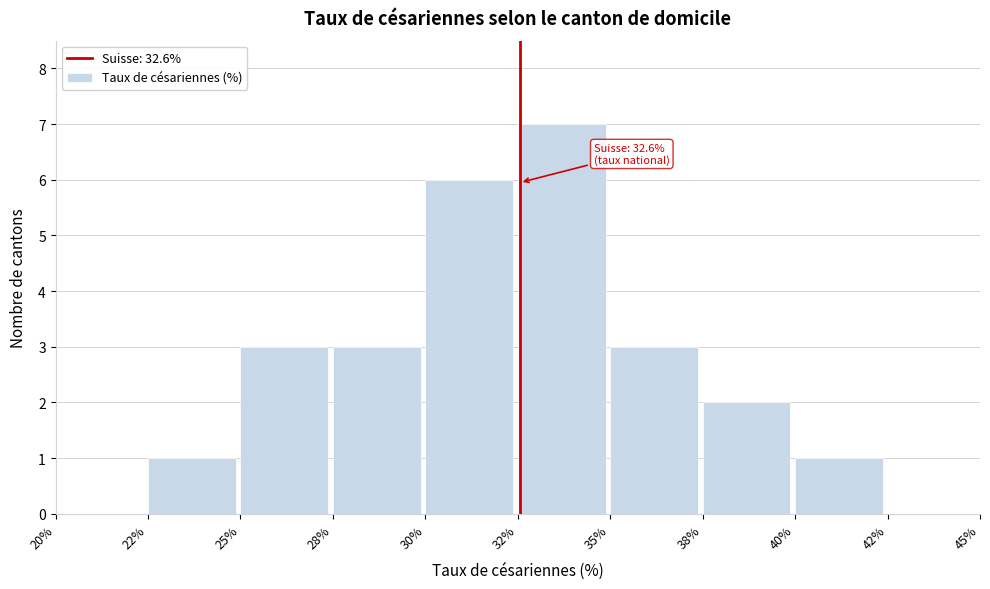

Reading right to left, extract all data points from this chart.

42%=0	40%=1	38%=2	35%=3	32%=7	30%=6	28%=3	25%=3	22%=1	20%=0